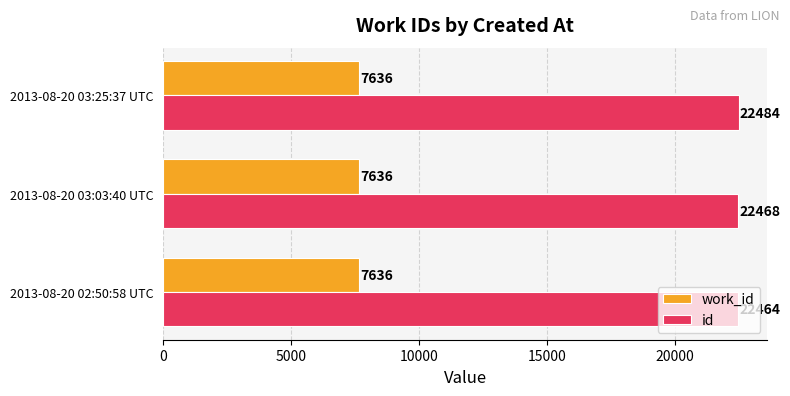

At which category is the sum across all series the highest?

2013-08-20 03:25:37 UTC